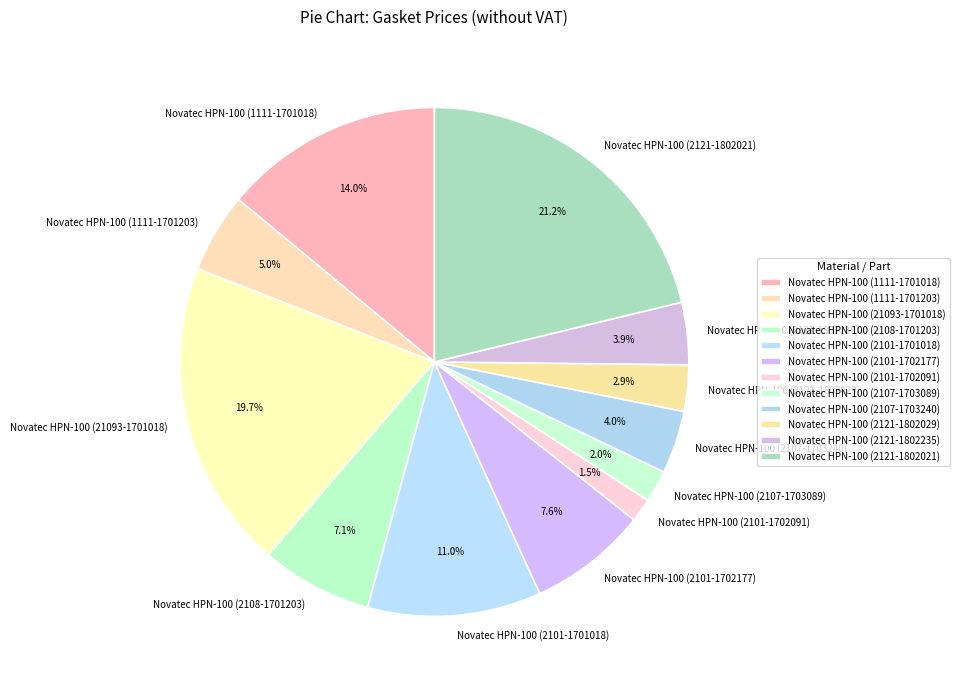

Is Novatec HPN-100 (2121-1802021) the majority of the pie?

No